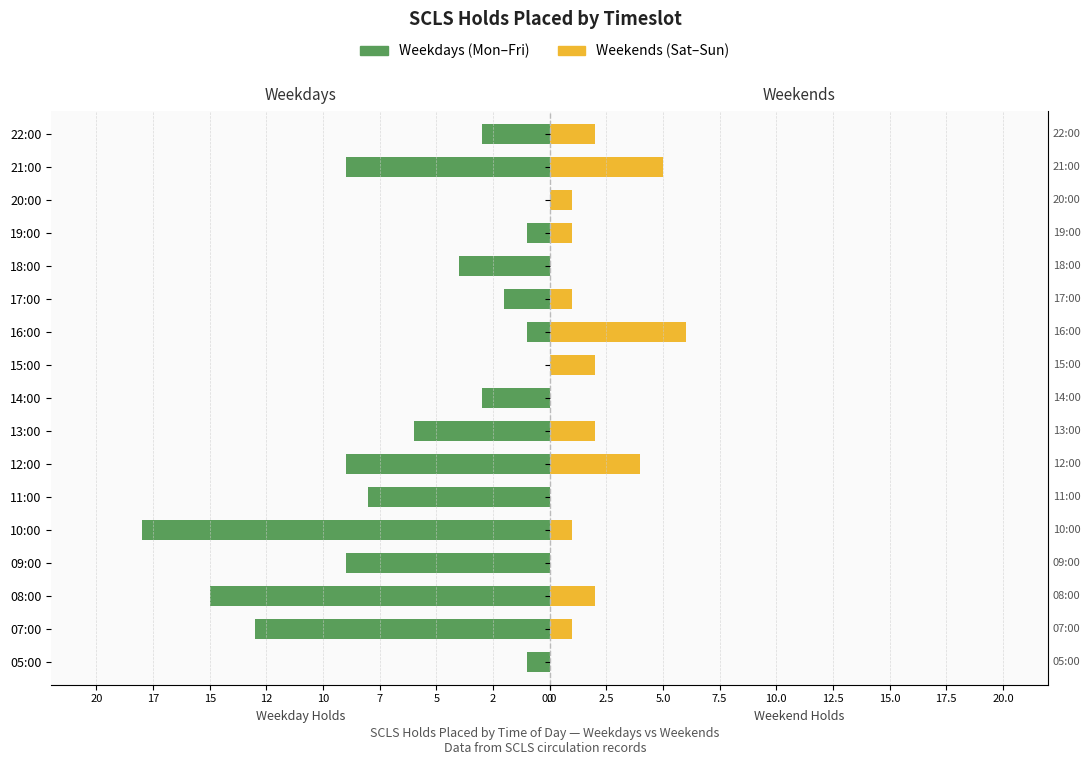

Which series changed the most between 07:00 and 11:00?

Weekdays